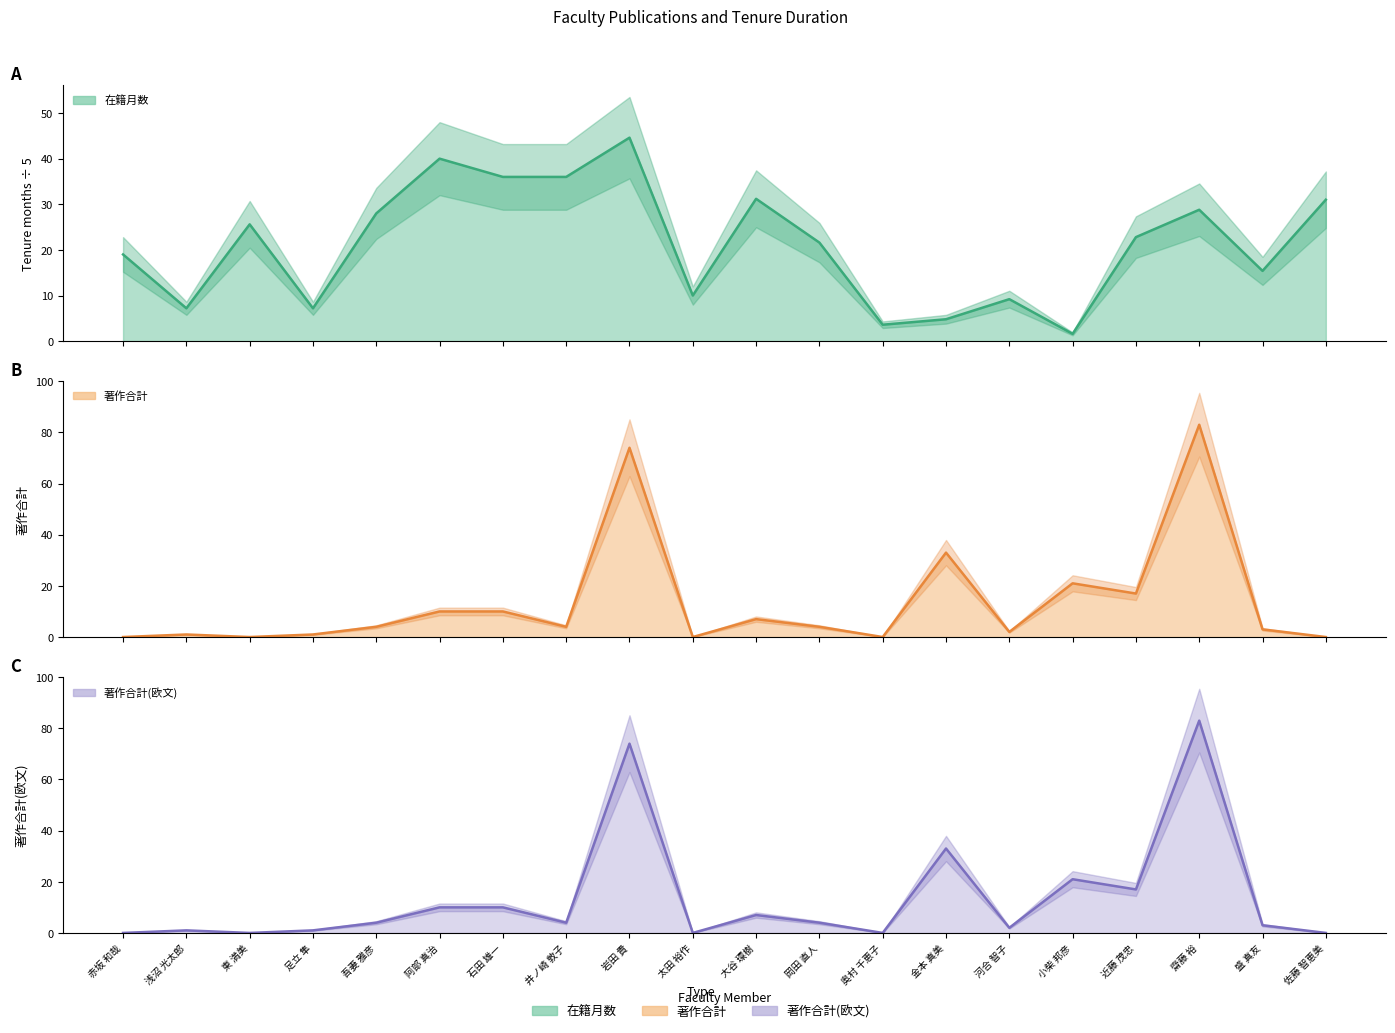

Is it true that 著作合計 equals 17.0 at 近藤 茂忠?

True